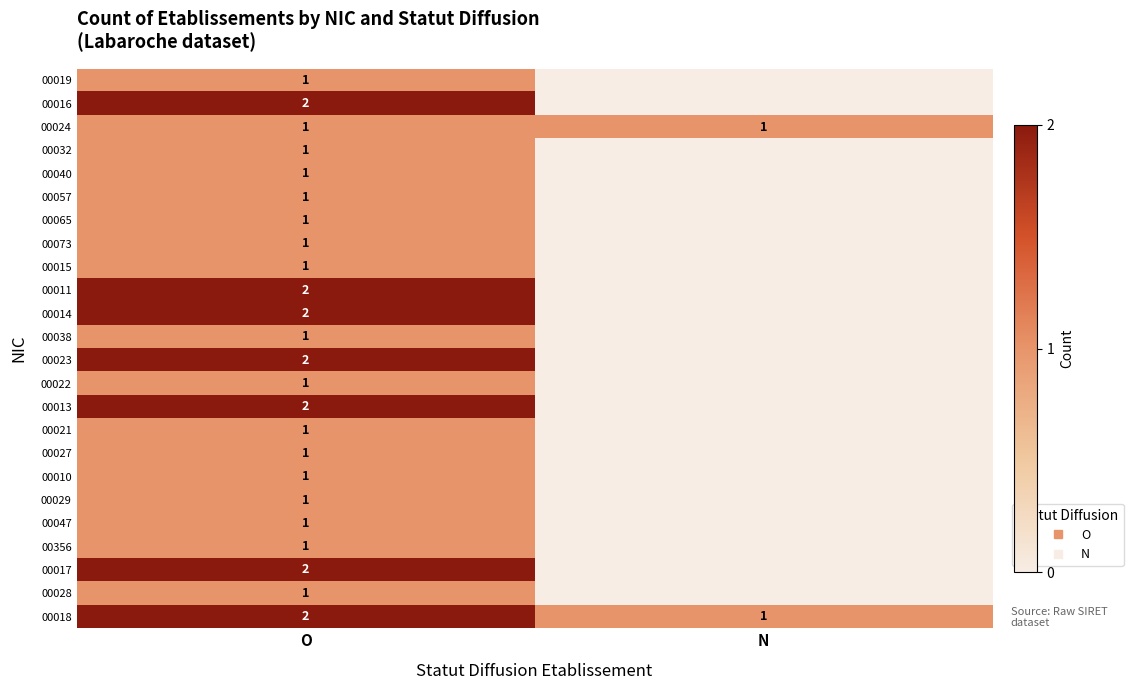

Which has a higher value, O or N?

O